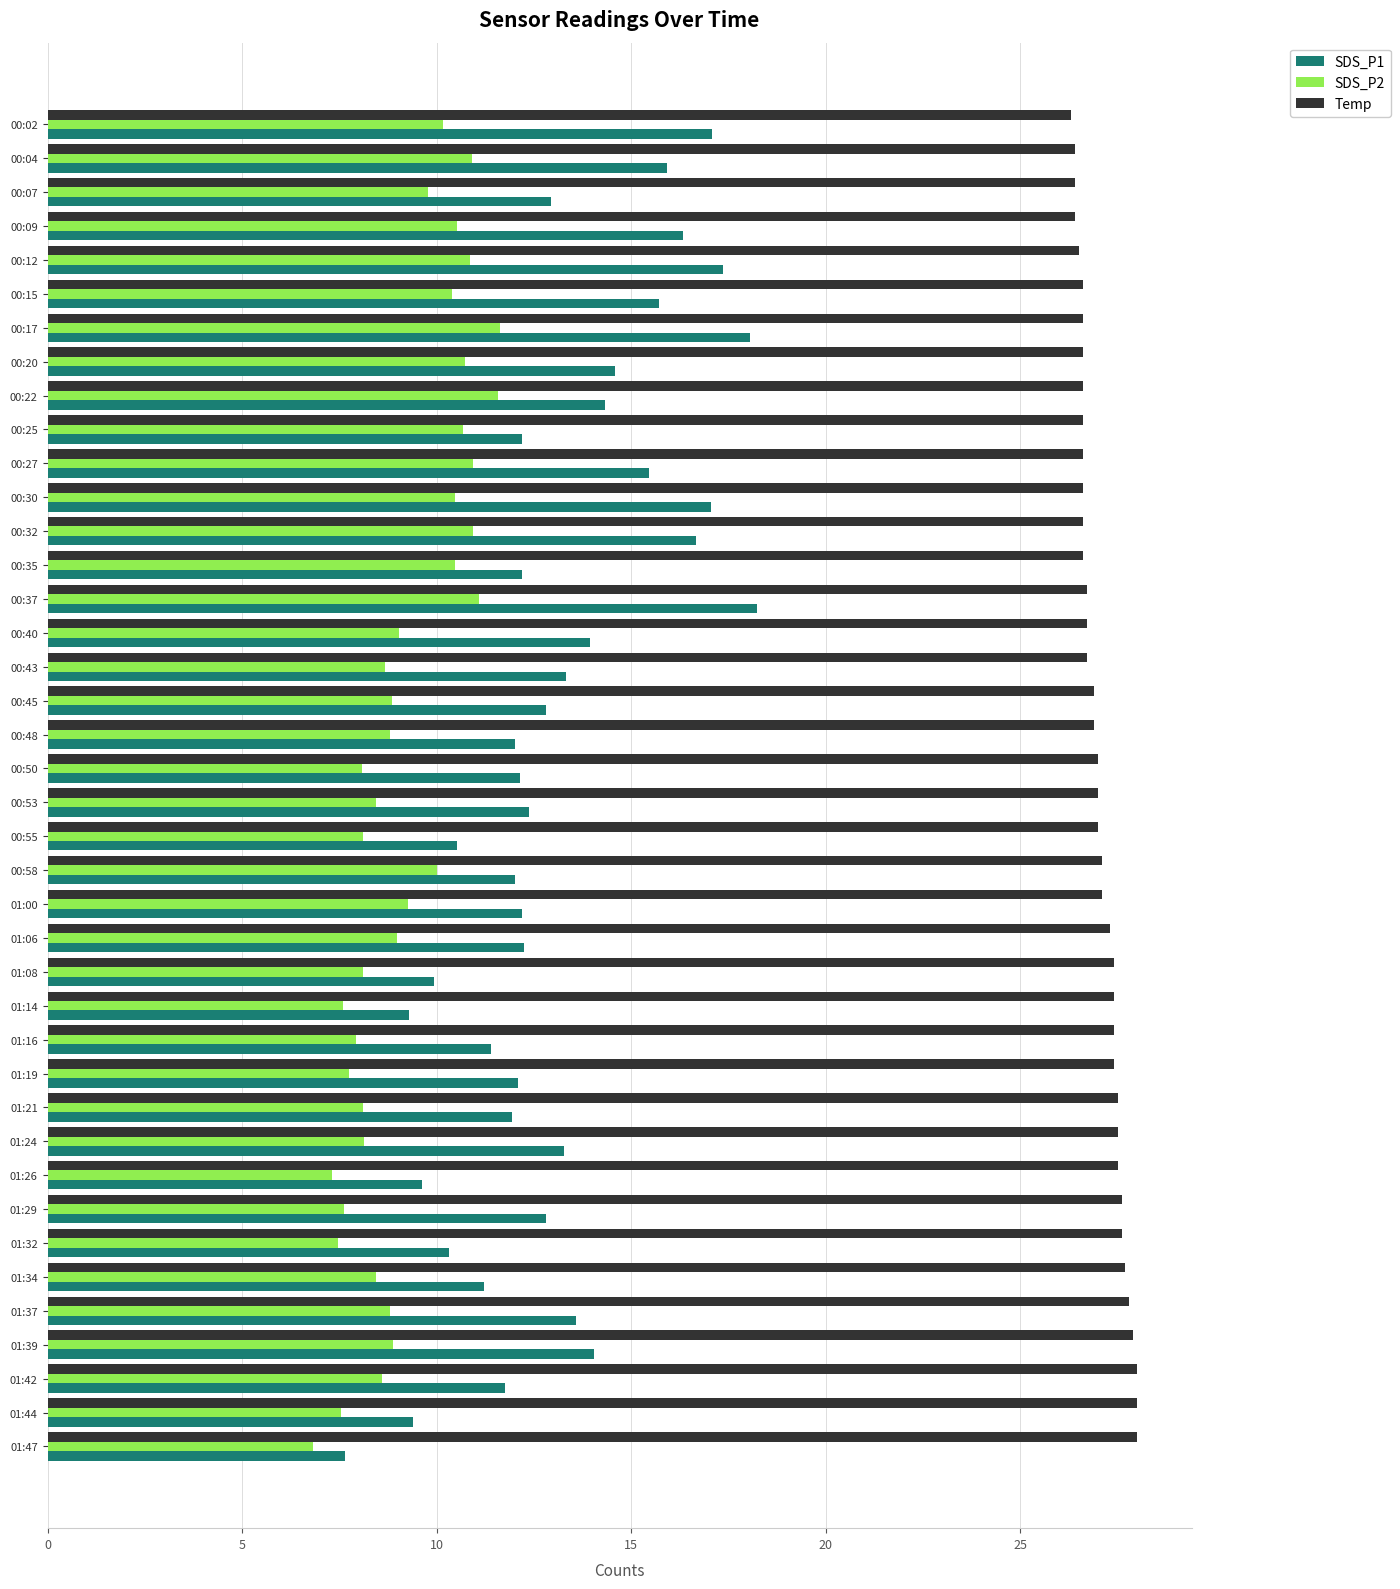

The value of Temp at 00:07 is 26.4. True or false?

True